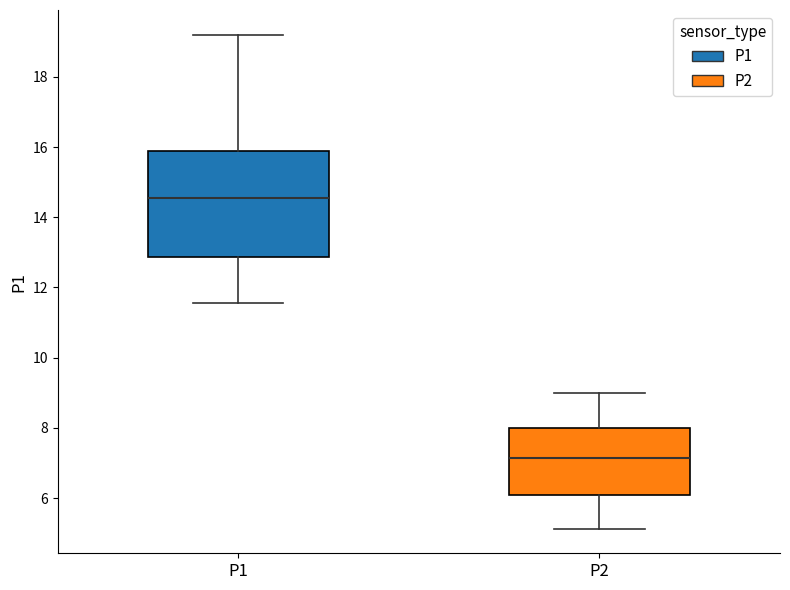

Which box is the tallest, from its lower edge to its upper edge?

P1